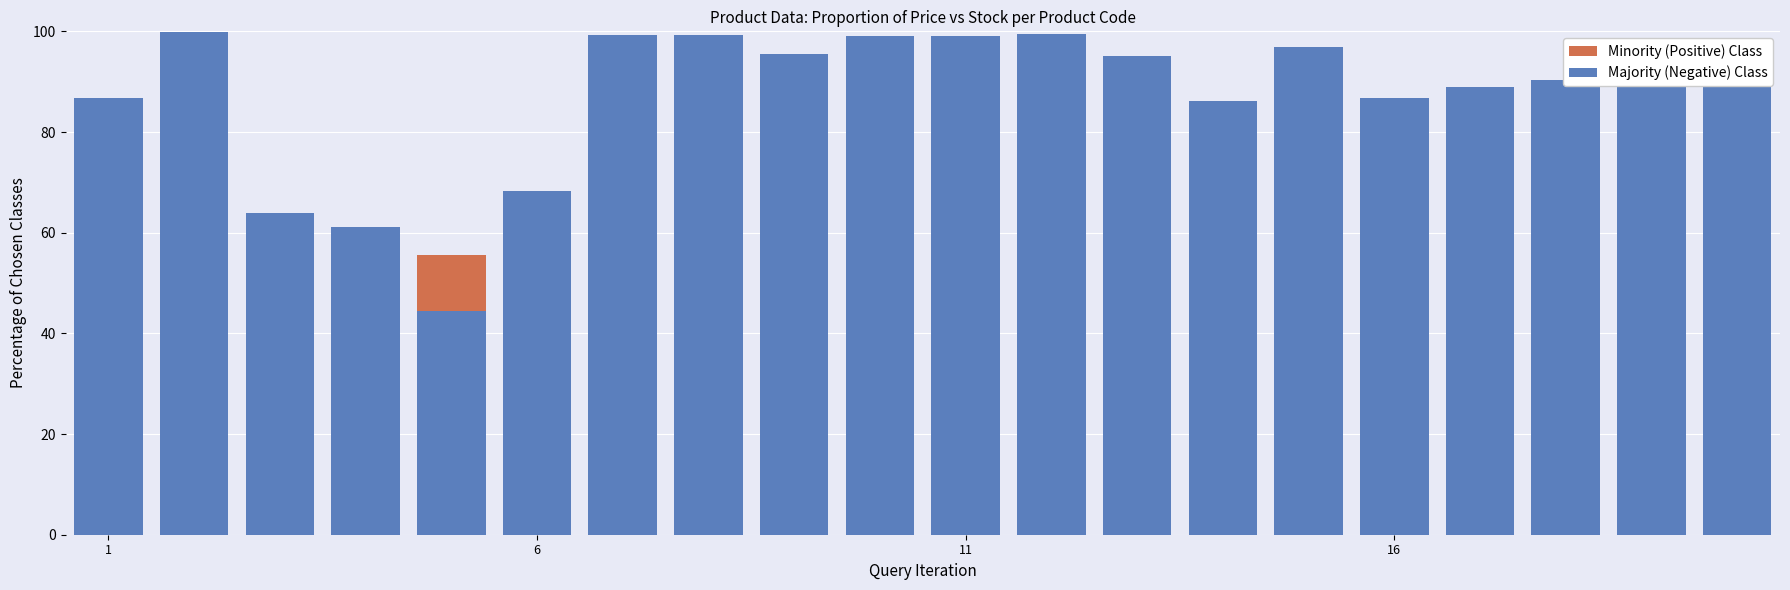

How many data points in Minority (Positive) Class are less than 9?

9